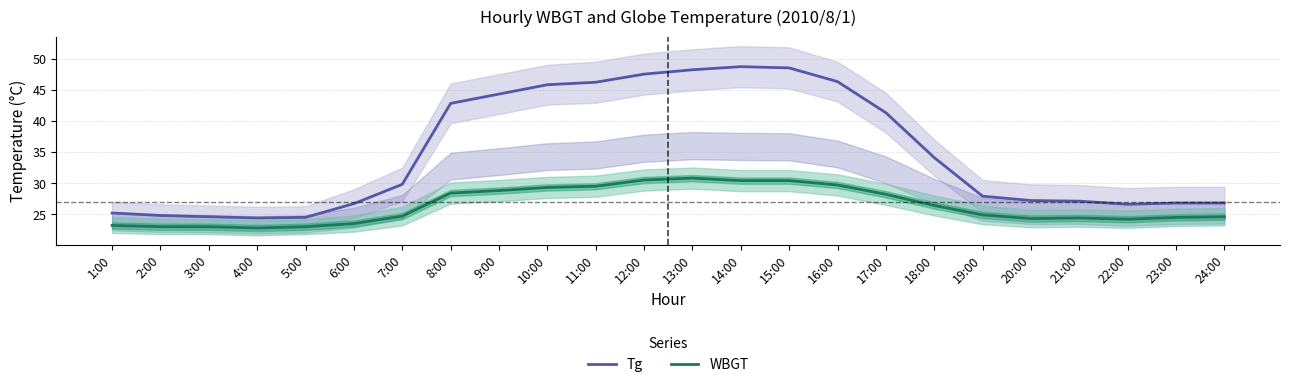

True or false: WBGT has more than 0 points higher than both neighbors.

True